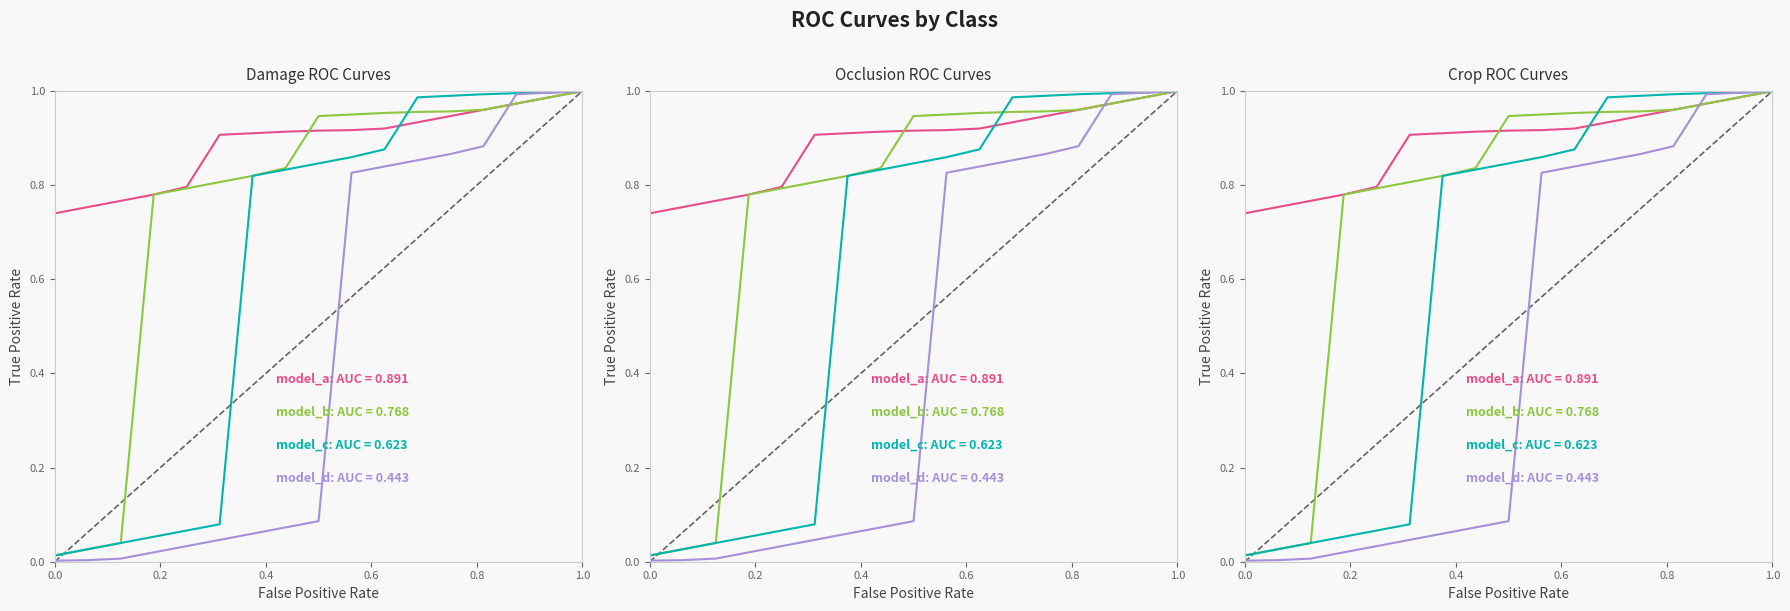

True or false: model_c has more than 1 interior local peaks.

False